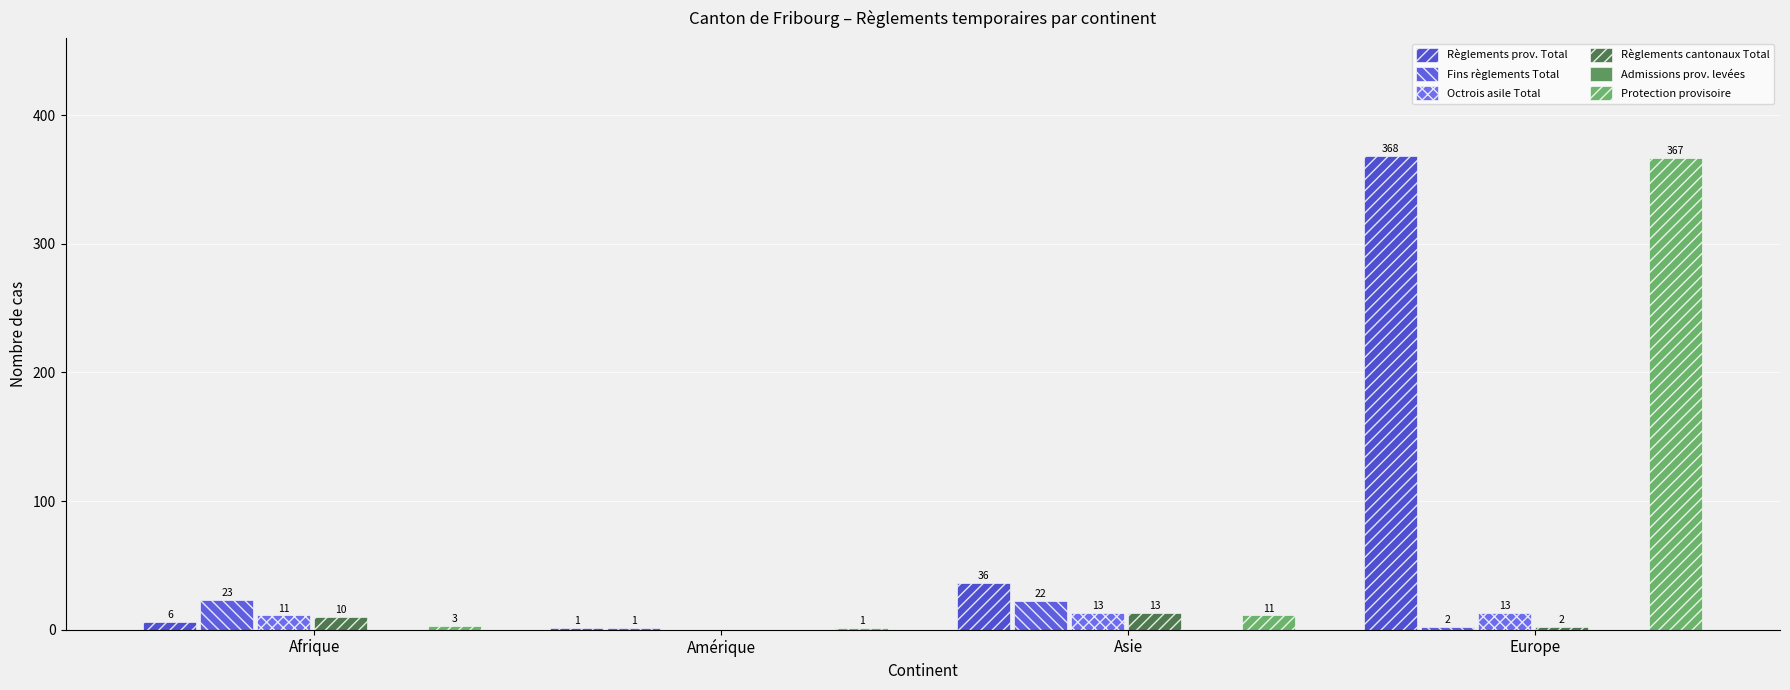

What is the label of the 4th bar from the right?

Afrique